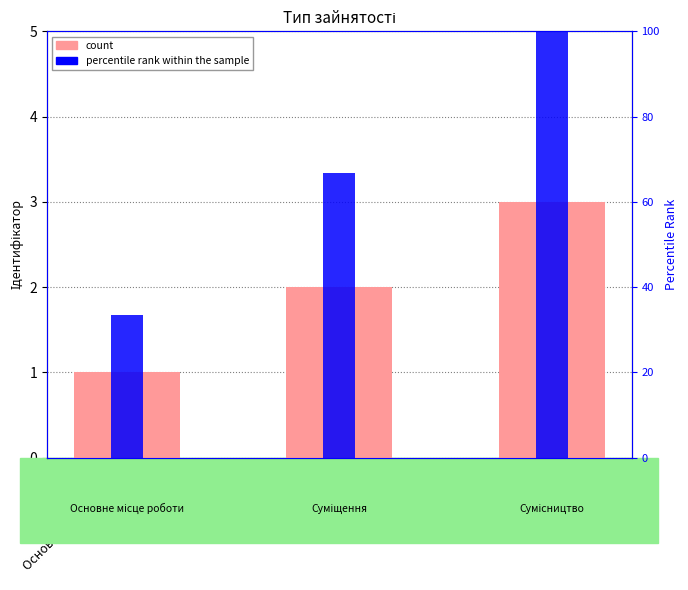

What is the difference between the percentile rank within the sample values at Сумісництво and Суміщення?

33.3